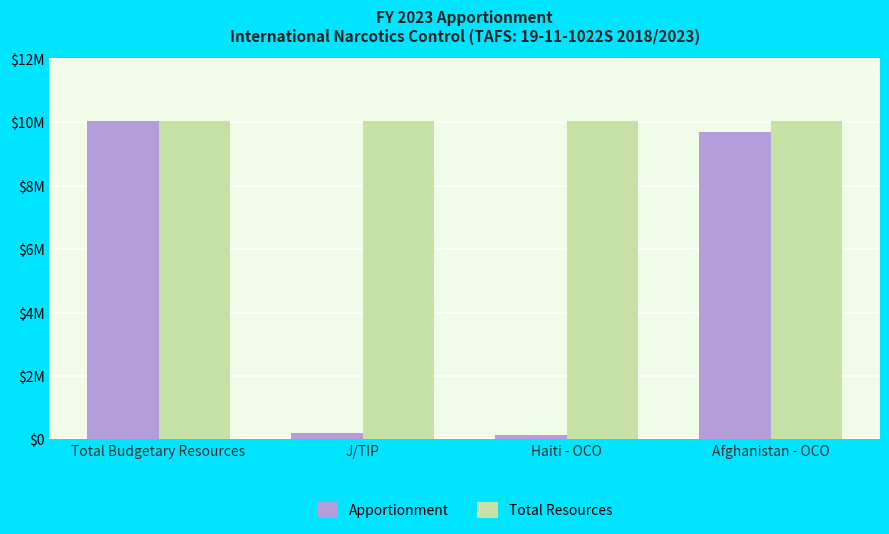

What position from the right is J/TIP?

3